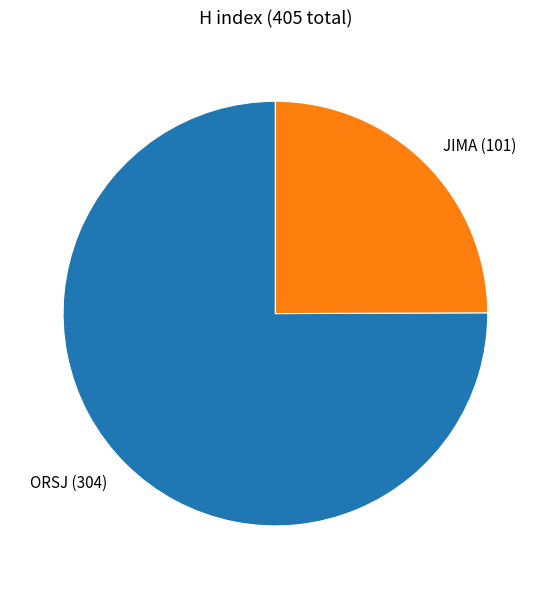

Does any single category account for the majority?

Yes